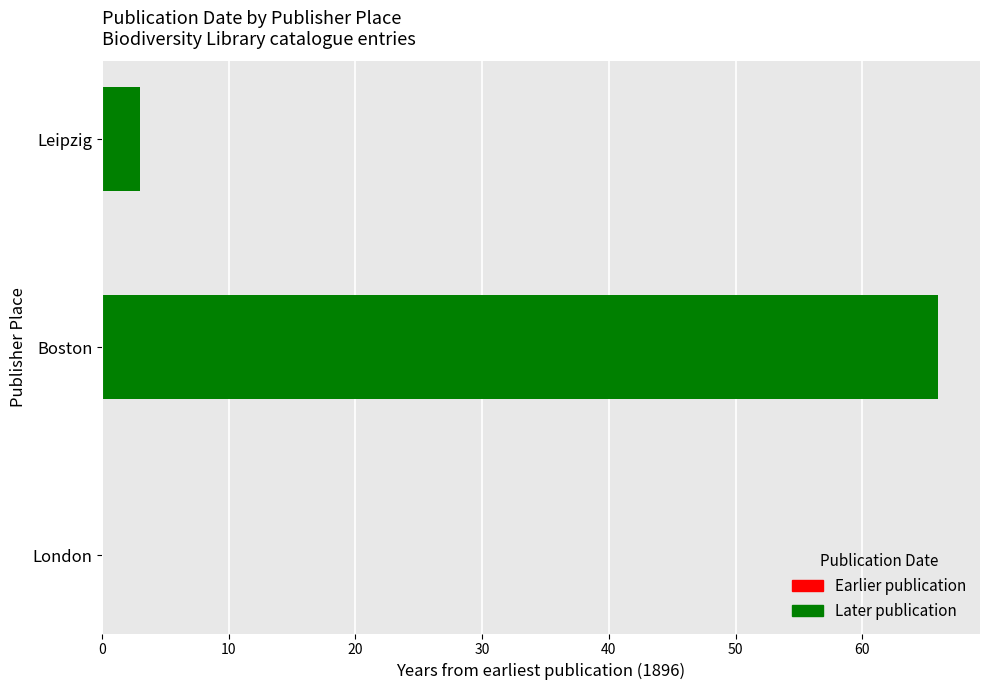

True or false: the data shows 17 at Boston.

False